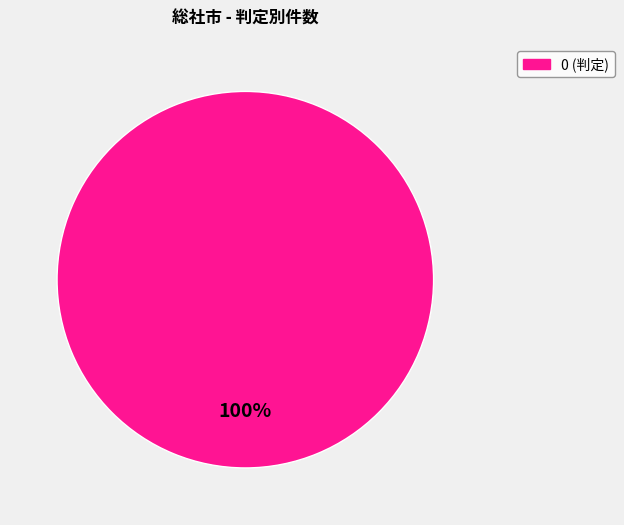

Is there a majority slice in this chart?

Yes